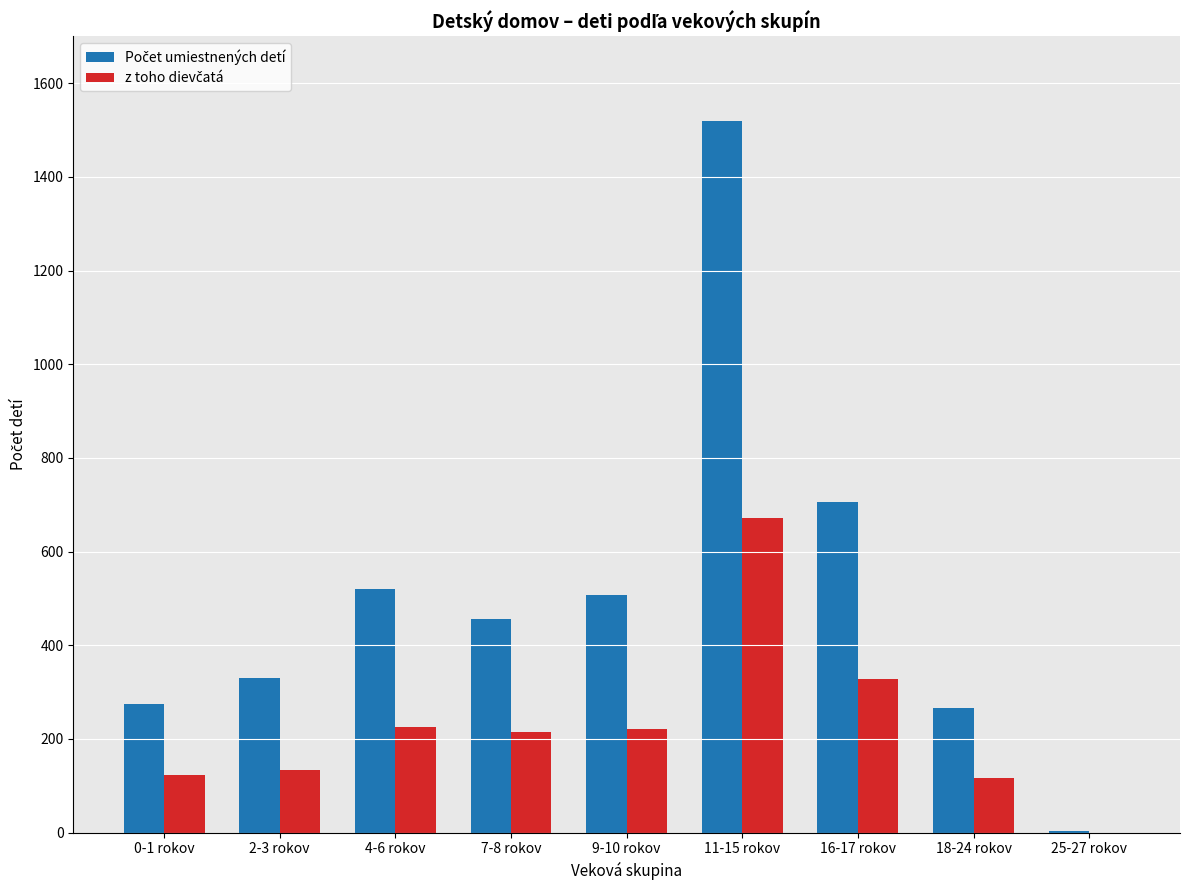

What is the total value across all series at 18-24 rokov?

382